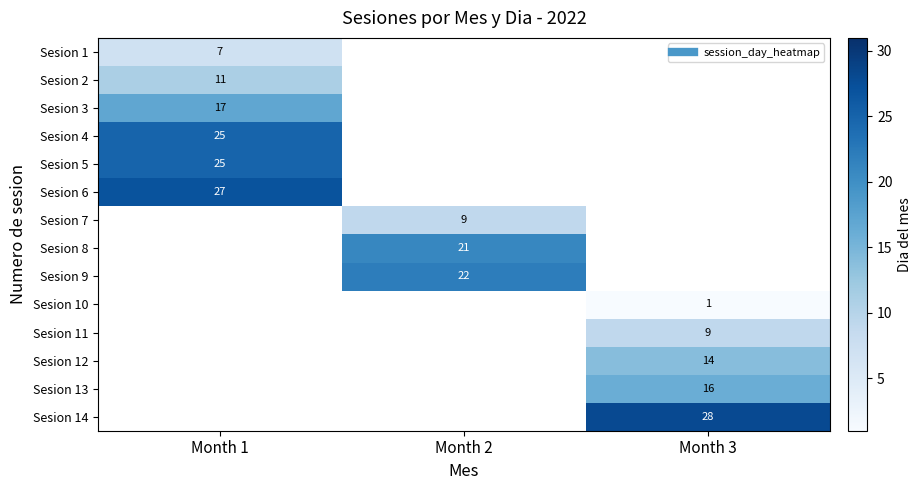

What is the minimum value shown in the chart?

1.0